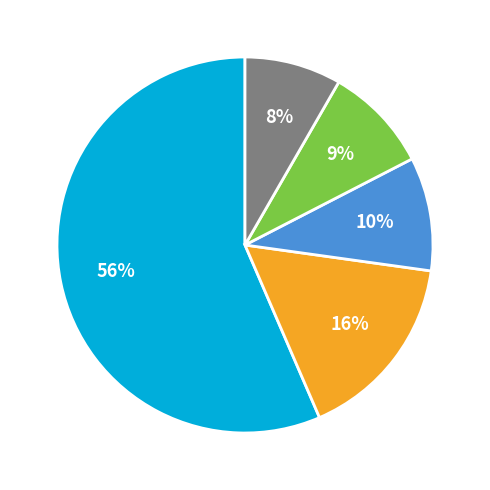

To the nearest percent, what is the average slice percentage?

20%